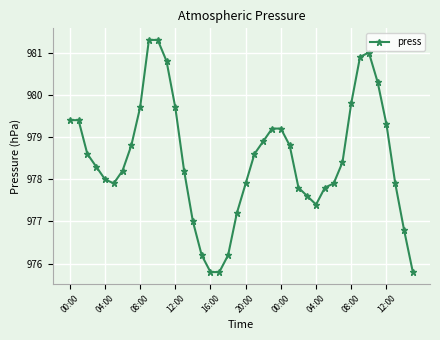

What is the smallest value displayed?

975.8